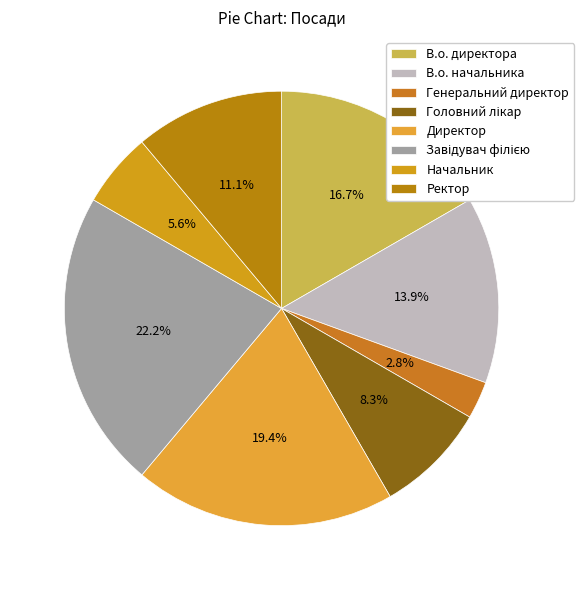

The В.о. директора slice represents 17% of the pie. True or false?

True